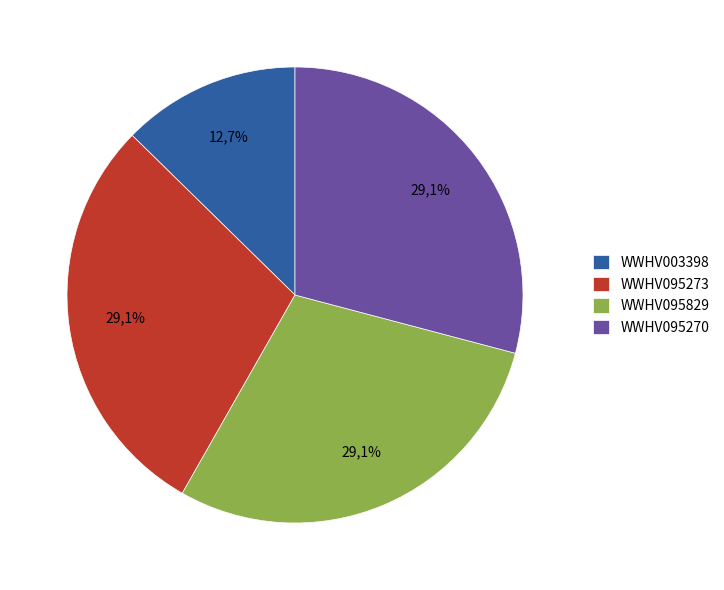

Is the sum of WWHV095270 and WWHV003398 greater than half?

No